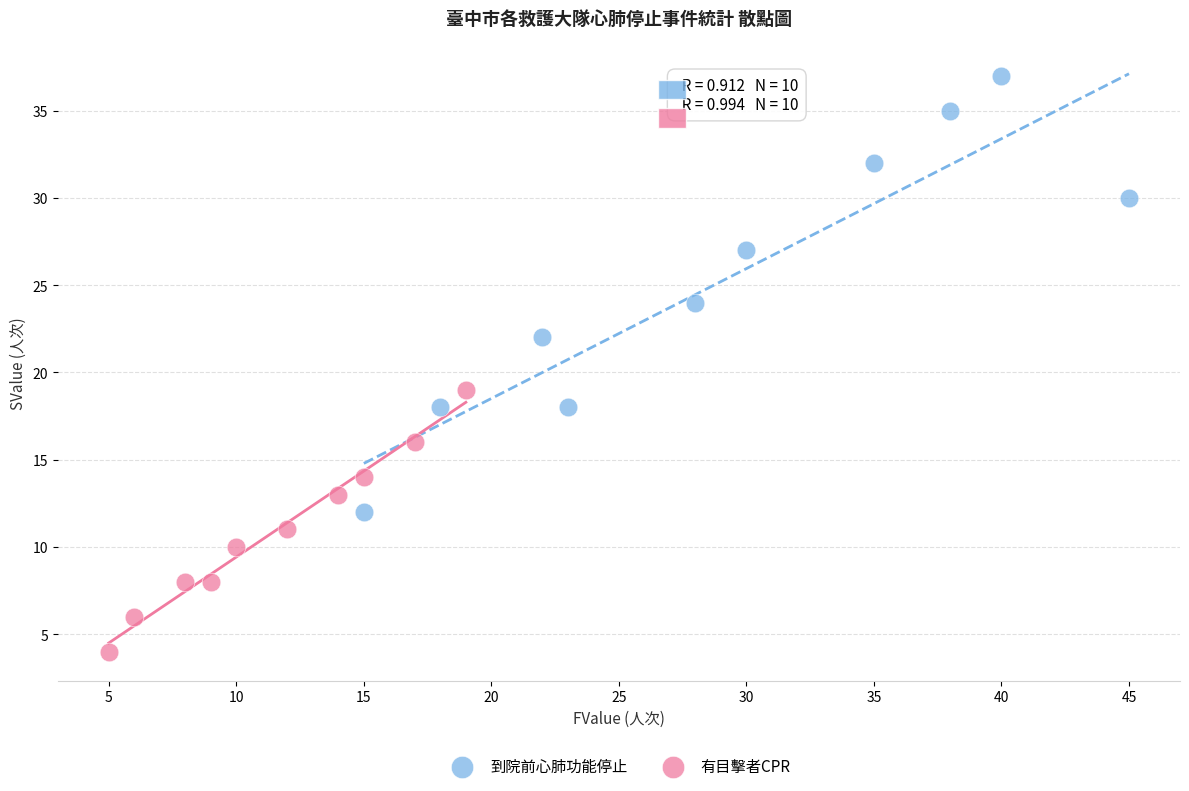

What are all the series names shown in the legend?

到院前心肺功能停止, 有目擊者CPR